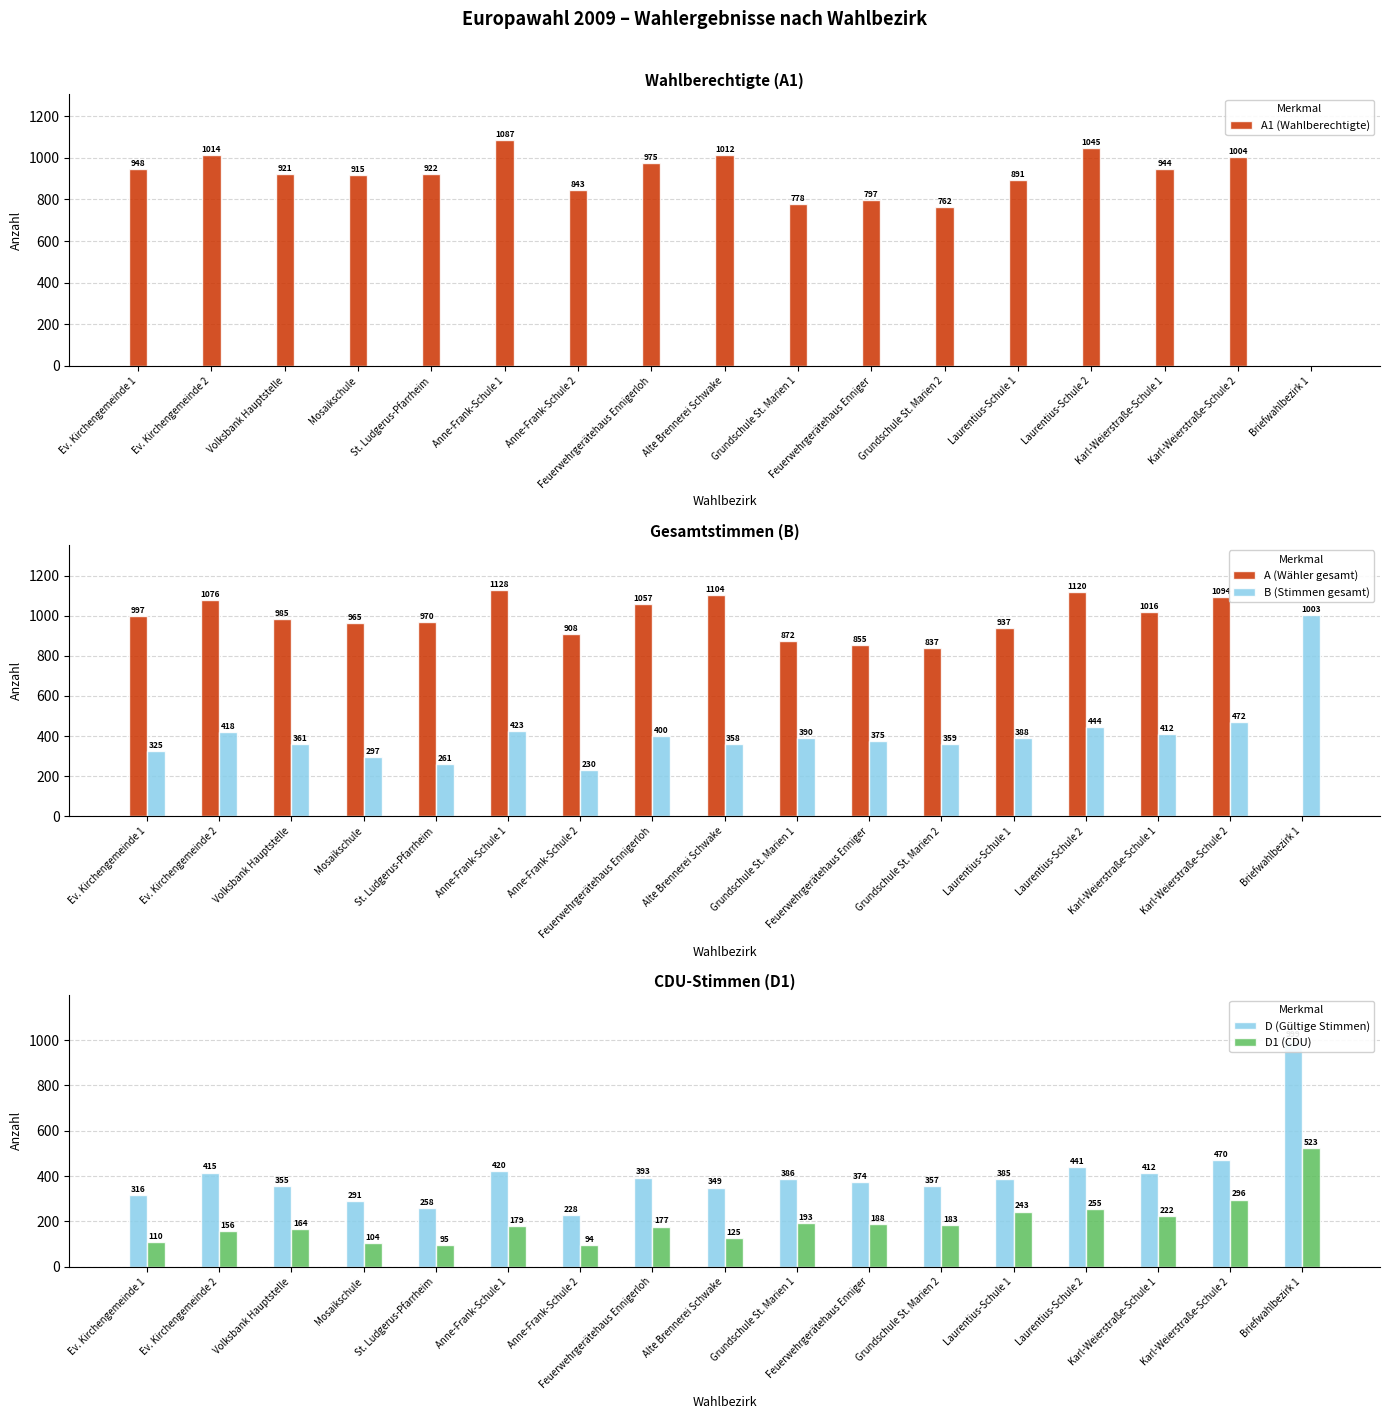

Between Laurentius-Schule 1 and Ev. Kirchengemeinde 1, which is larger?

Ev. Kirchengemeinde 1